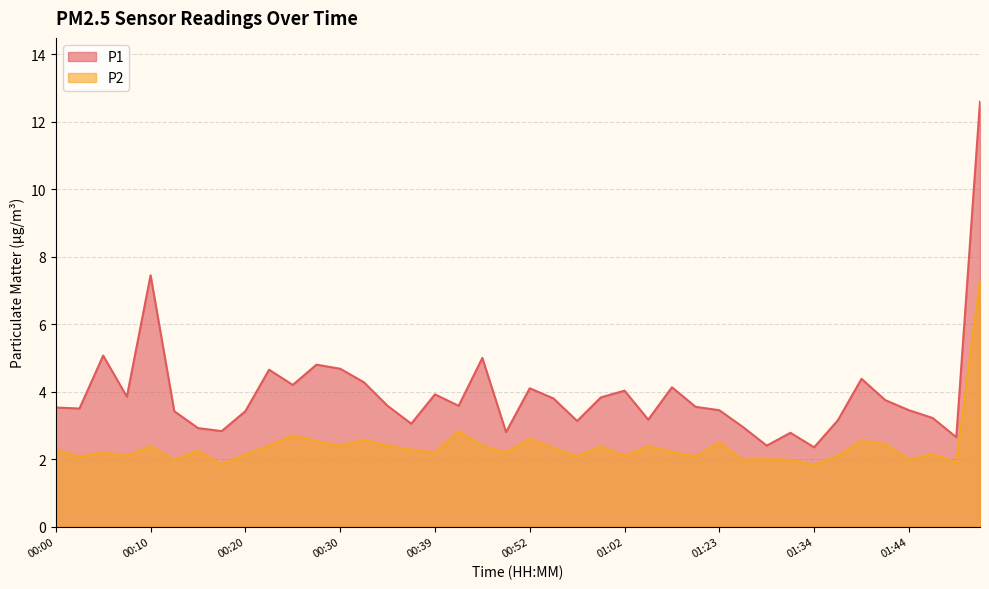

Read the P1 value at 00:15.

2.9